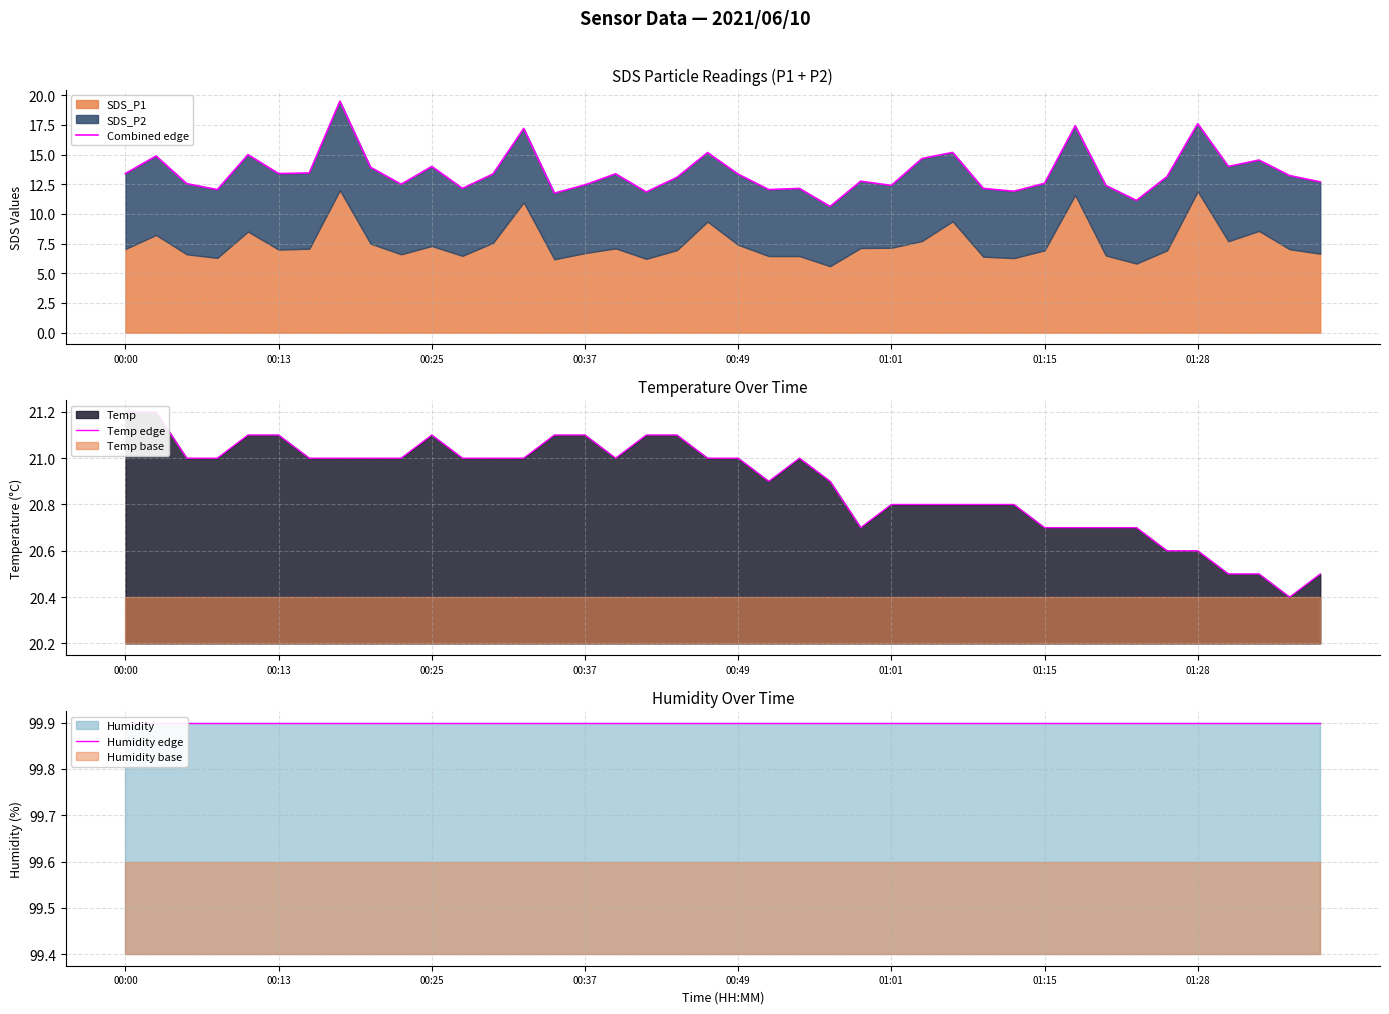

How many values in the Combined edge series exceed 13?

22